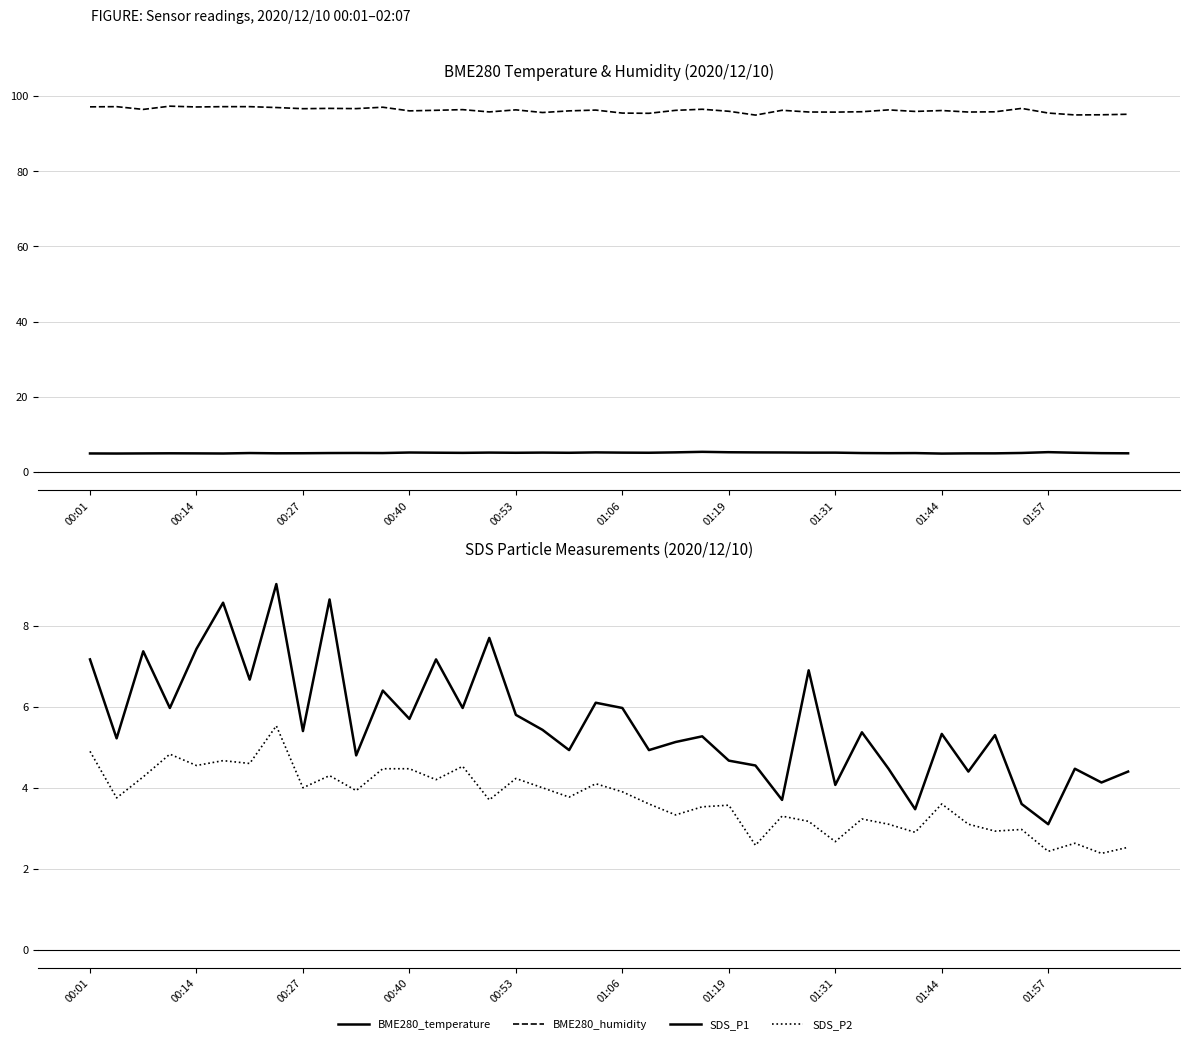

True or false: SDS_P2 and SDS_P1 cross at least once.

False